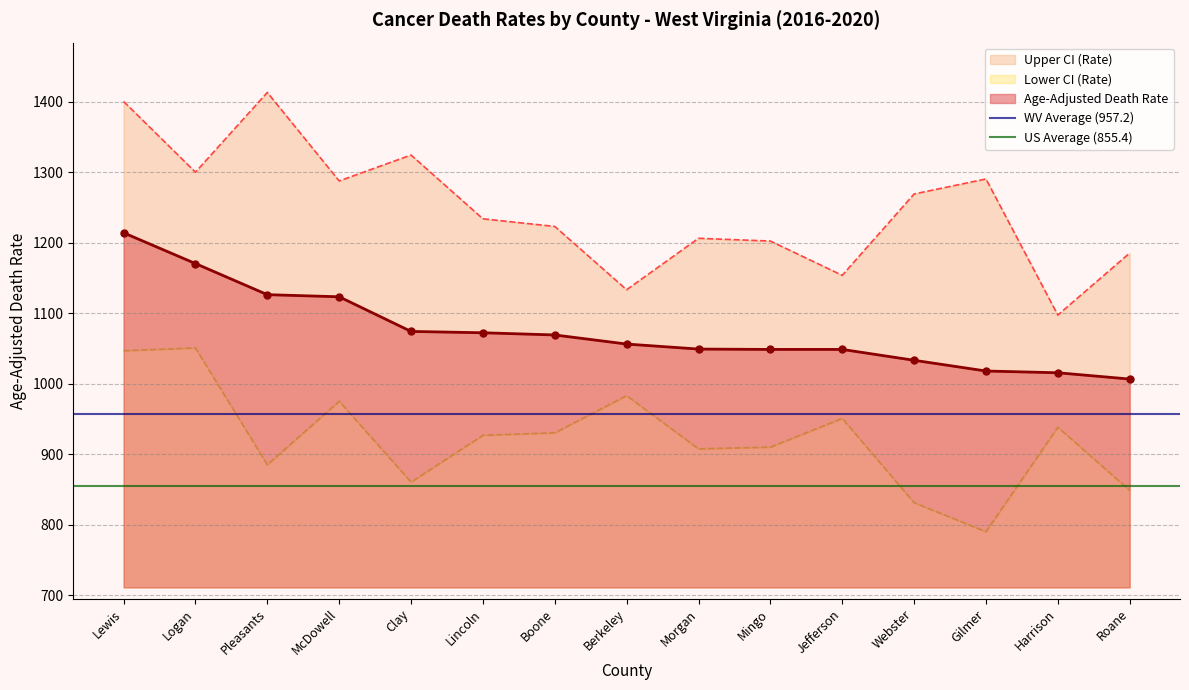

Where is Age-Adjusted Death Rate nearest to the value 1110?

McDowell